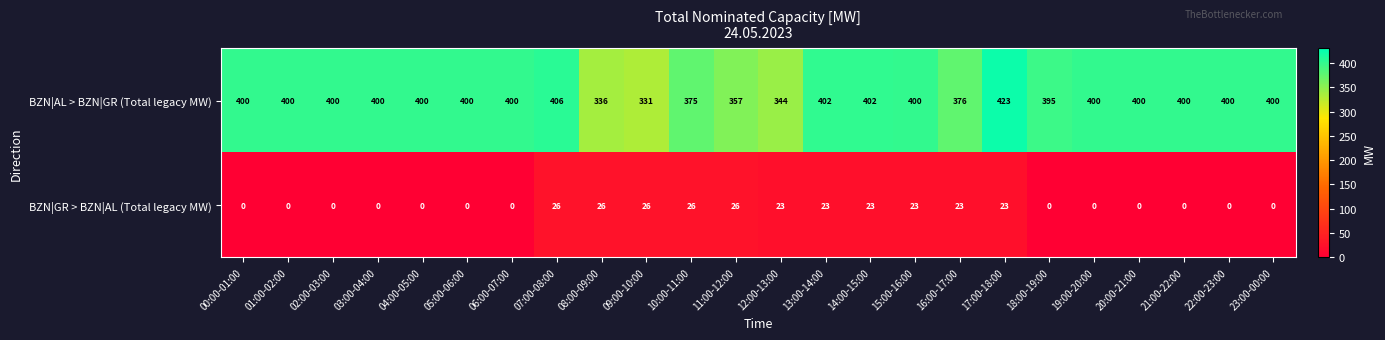

At how many categories does at least one series exceed 173?

24